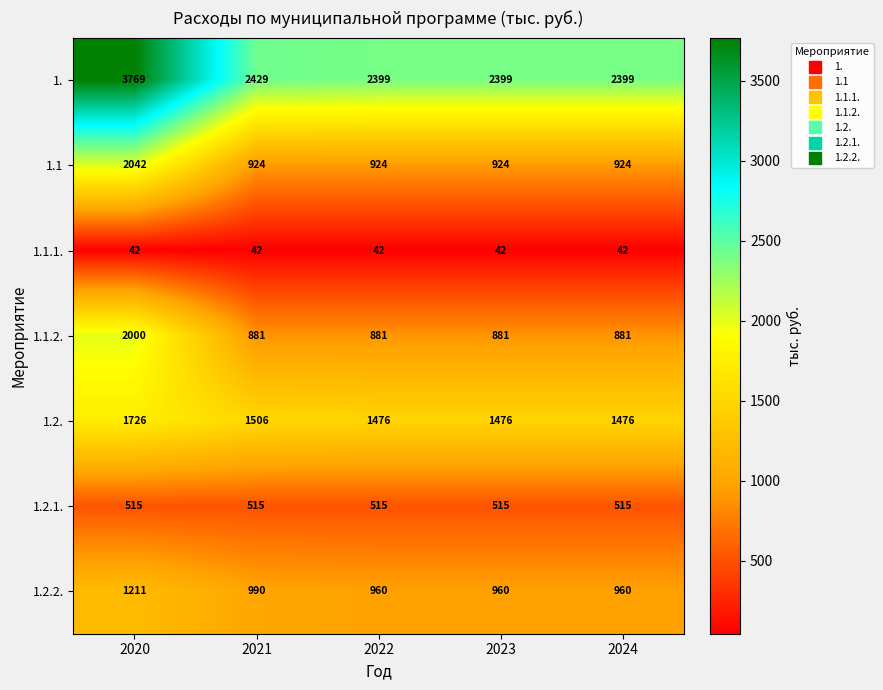

At how many categories does at least one series exceed 1232?

5